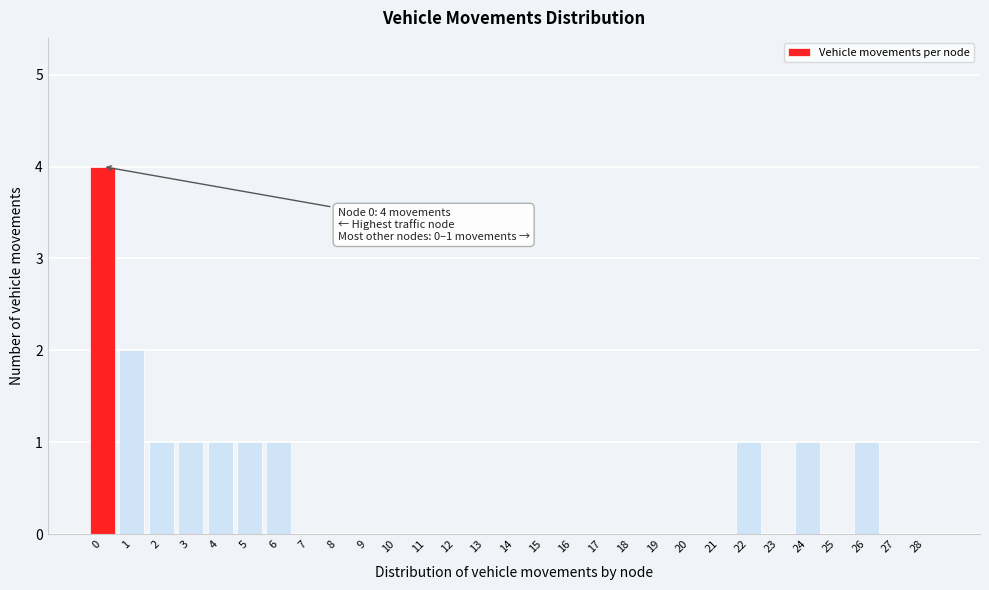

Reading right to left, extract all data points from this chart.

28=0	27=0	26=1	25=0	24=1	23=0	22=1	21=0	20=0	19=0	18=0	17=0	16=0	15=0	14=0	13=0	12=0	11=0	10=0	9=0	8=0	7=0	6=1	5=1	4=1	3=1	2=1	1=2	0=4